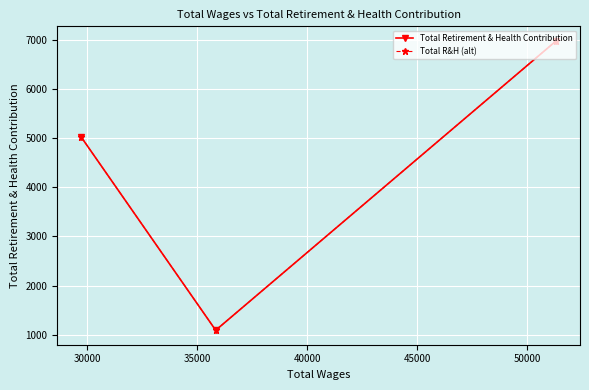

What are all the series names shown in the legend?

Total Retirement & Health Contribution, Total R&H (alt)